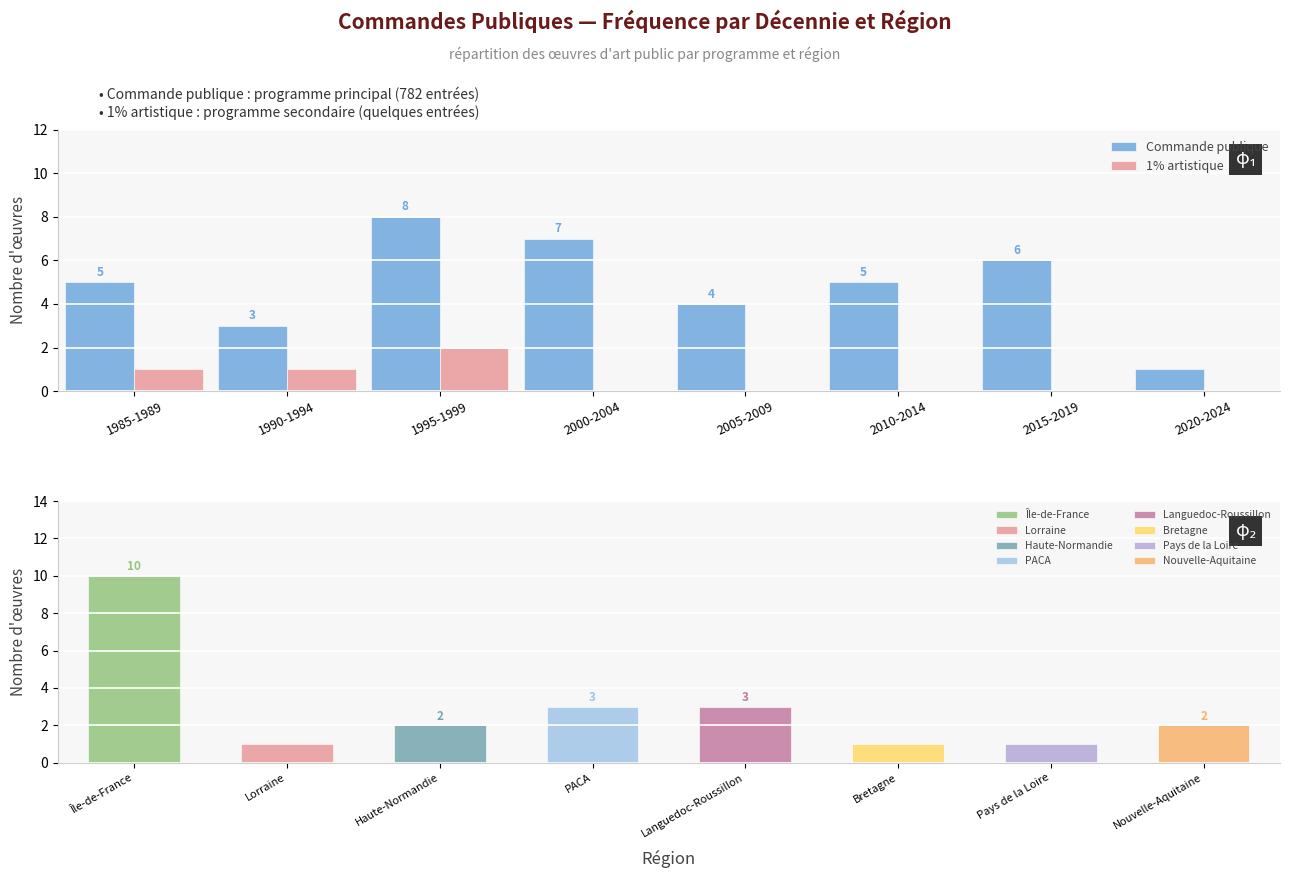

What is the maximum value for Commande publique?

8